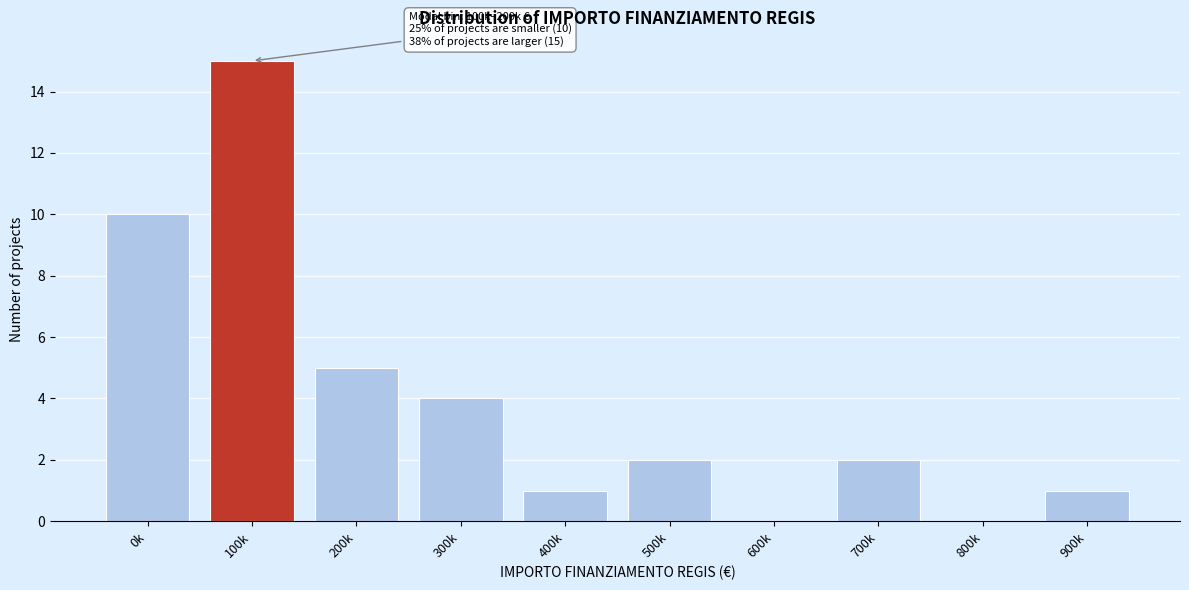

At which label is the value closest to 7?

200k